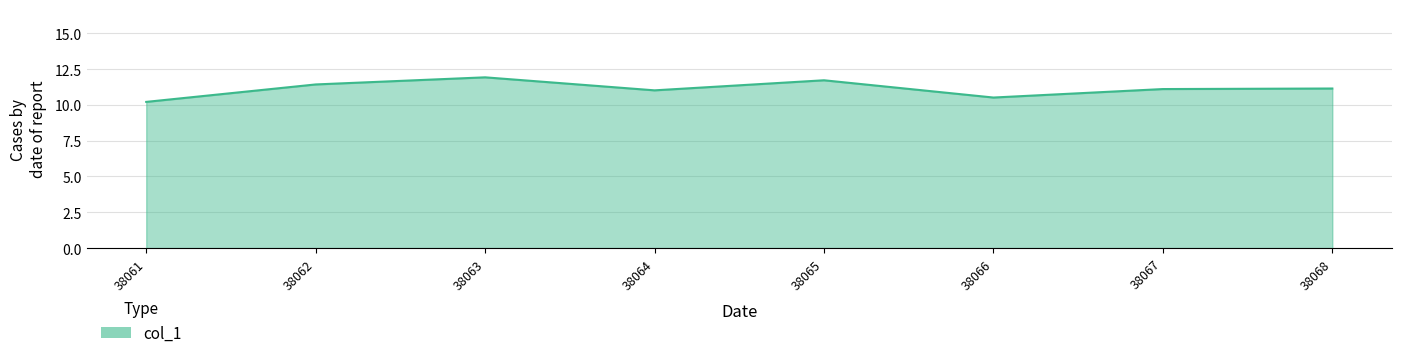

What is the change in value from 38062 to 38064?

-0.4